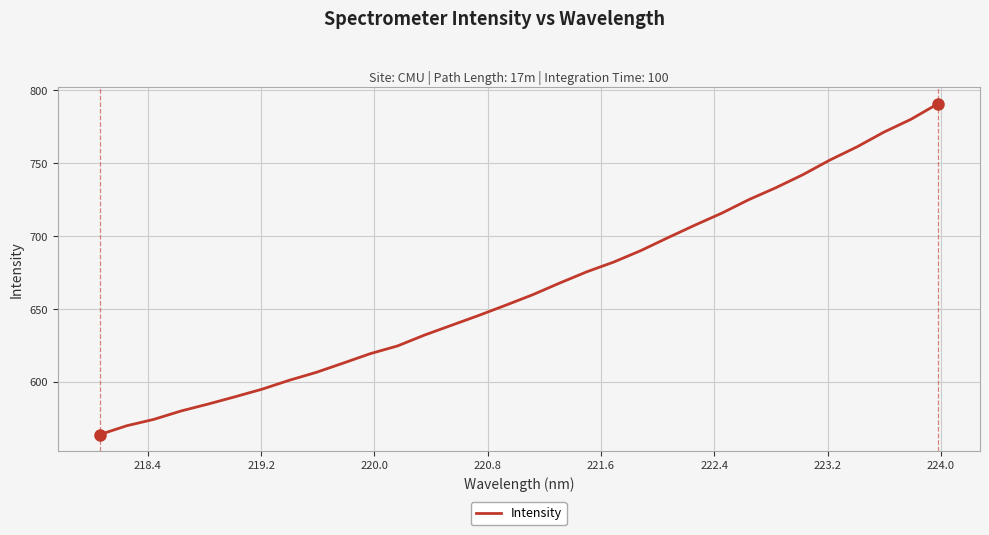

What is the maximum value shown in the chart?

790.9